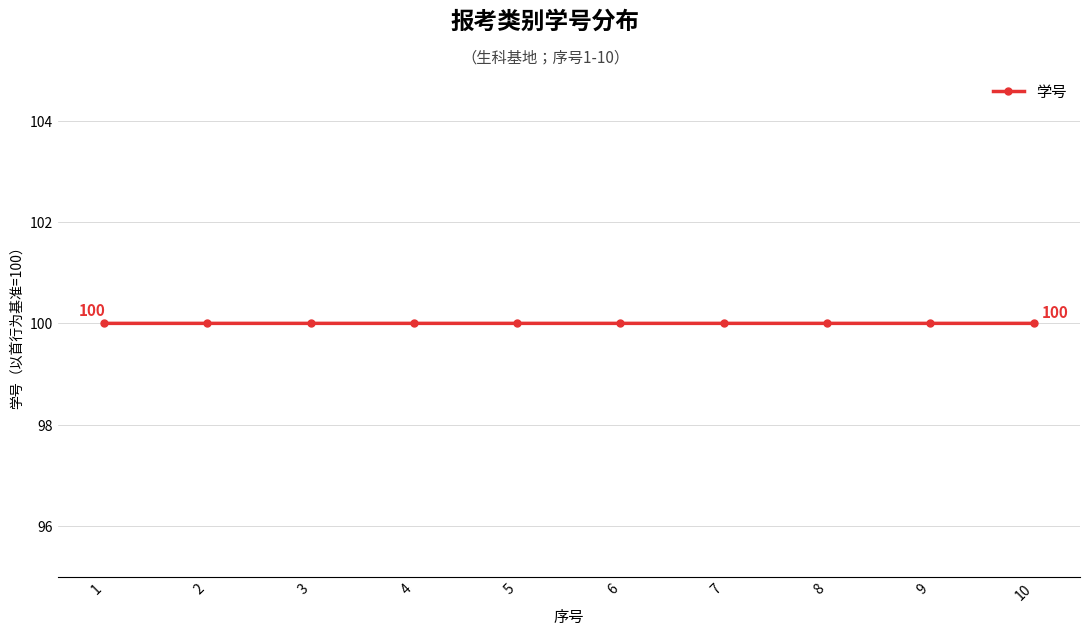

How many distinct data groups are displayed?

1